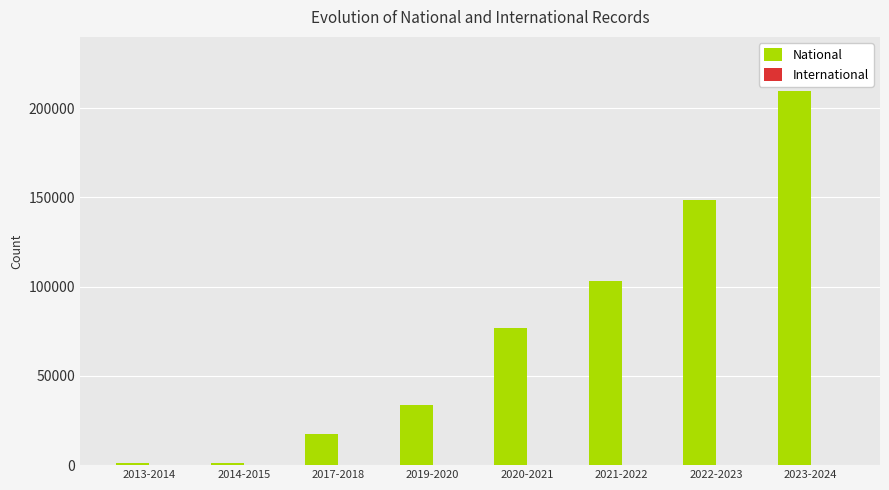

The value at 2023-2024 is 209704. True or false?

True